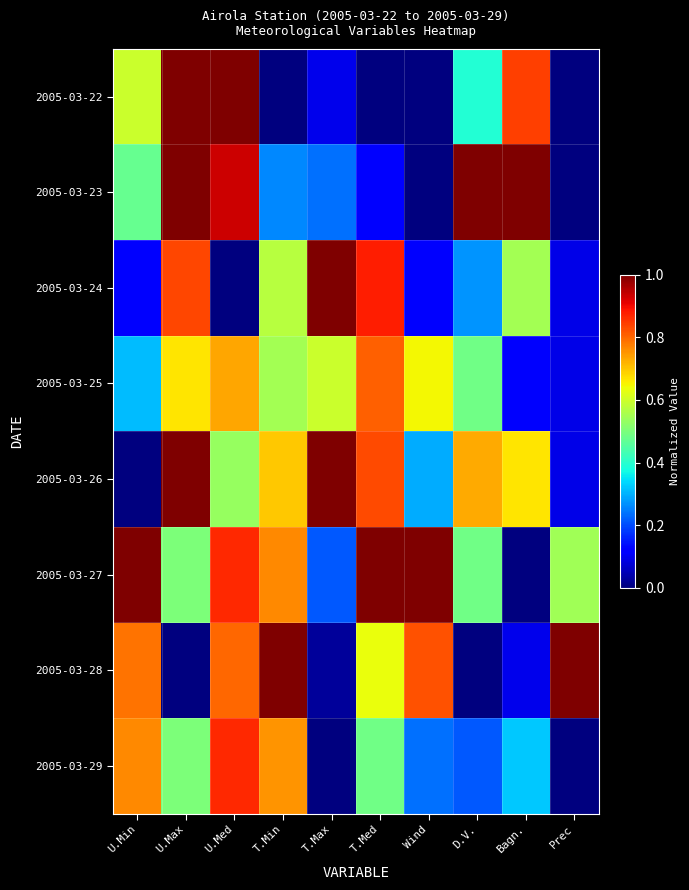

Between T.Max and Bagn., which is larger?

Bagn.